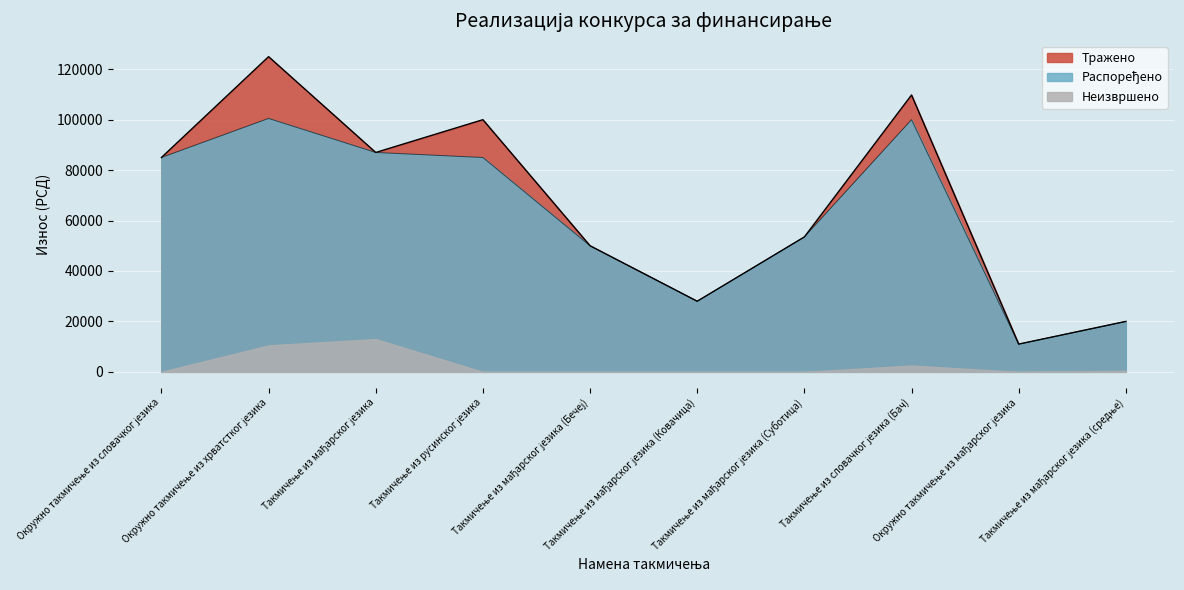

Which series has the widest spread of values?

Тражено